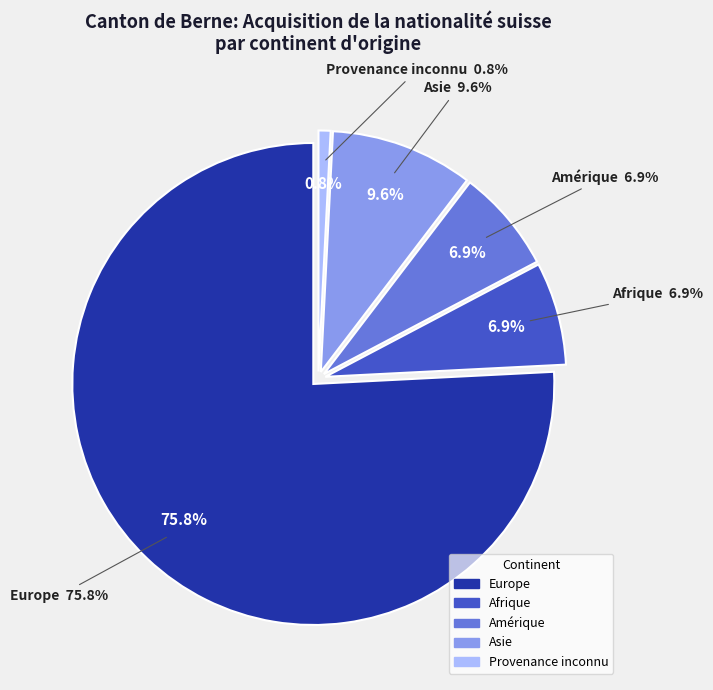

What percentage is NOT represented by Asie?

90.4%